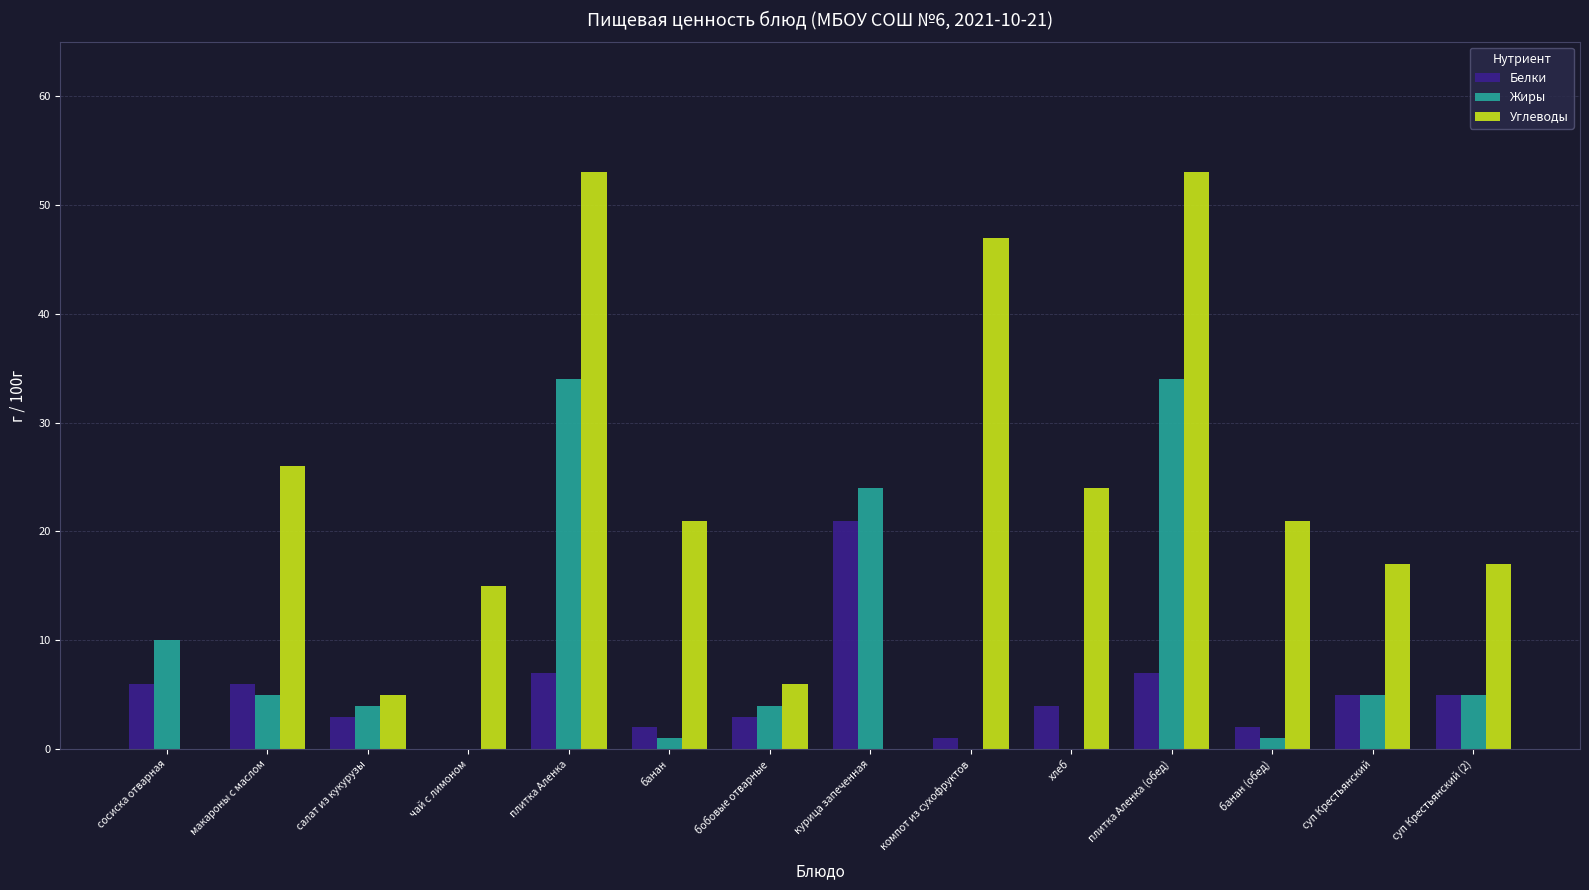

The Белки series shows 7 at суп Крестьянский (2). True or false?

False